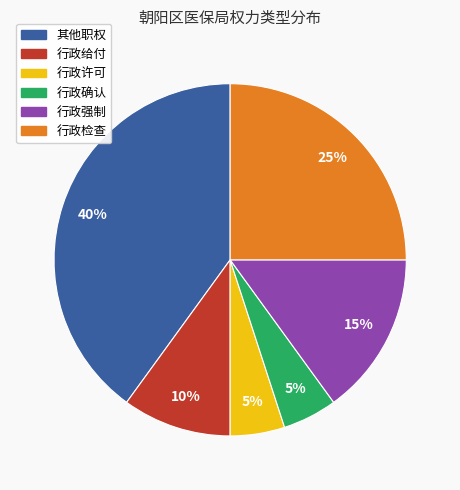

Combined, do 行政检查 and 其他职权 account for over 50%?

Yes